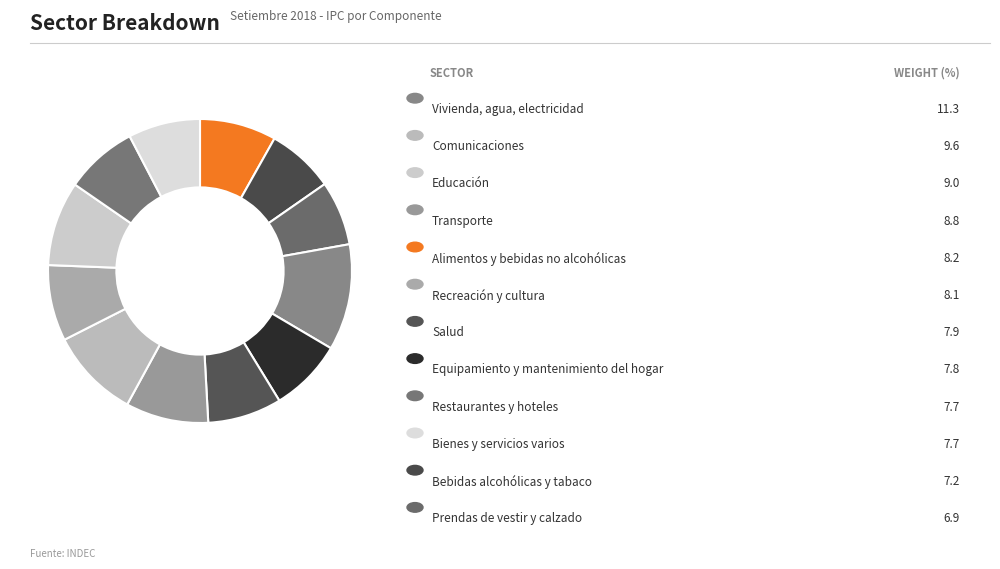

Which slice is the largest?

Vivienda, agua, electricidad